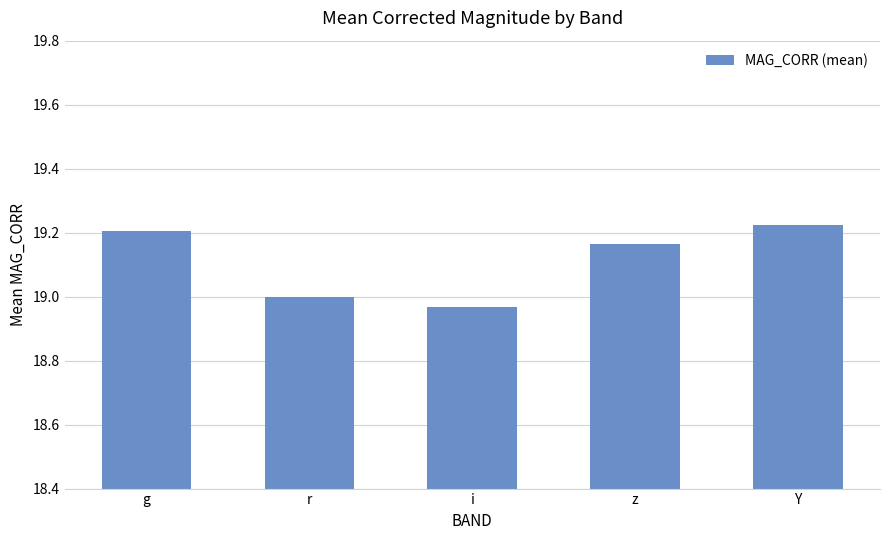

Which label corresponds to the smallest value in the chart?

i